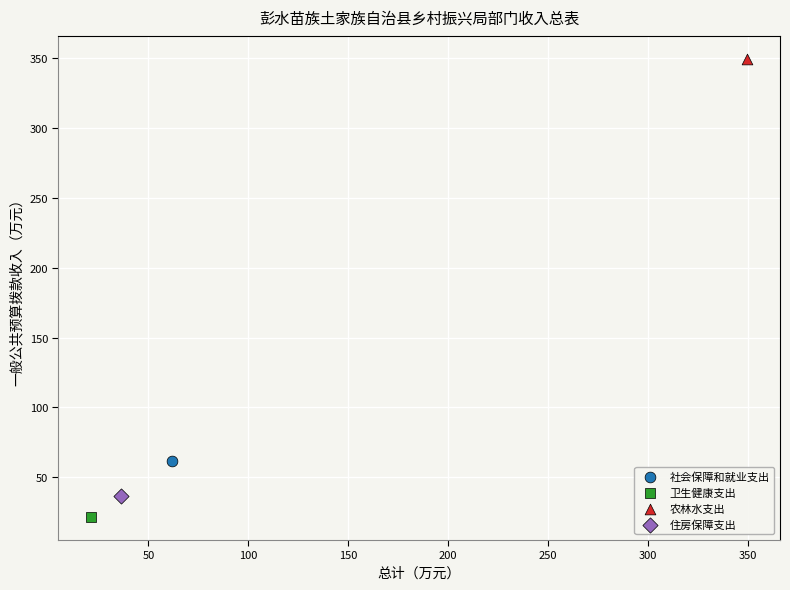

Which series reaches the maximum Y coordinate?

农林水支出